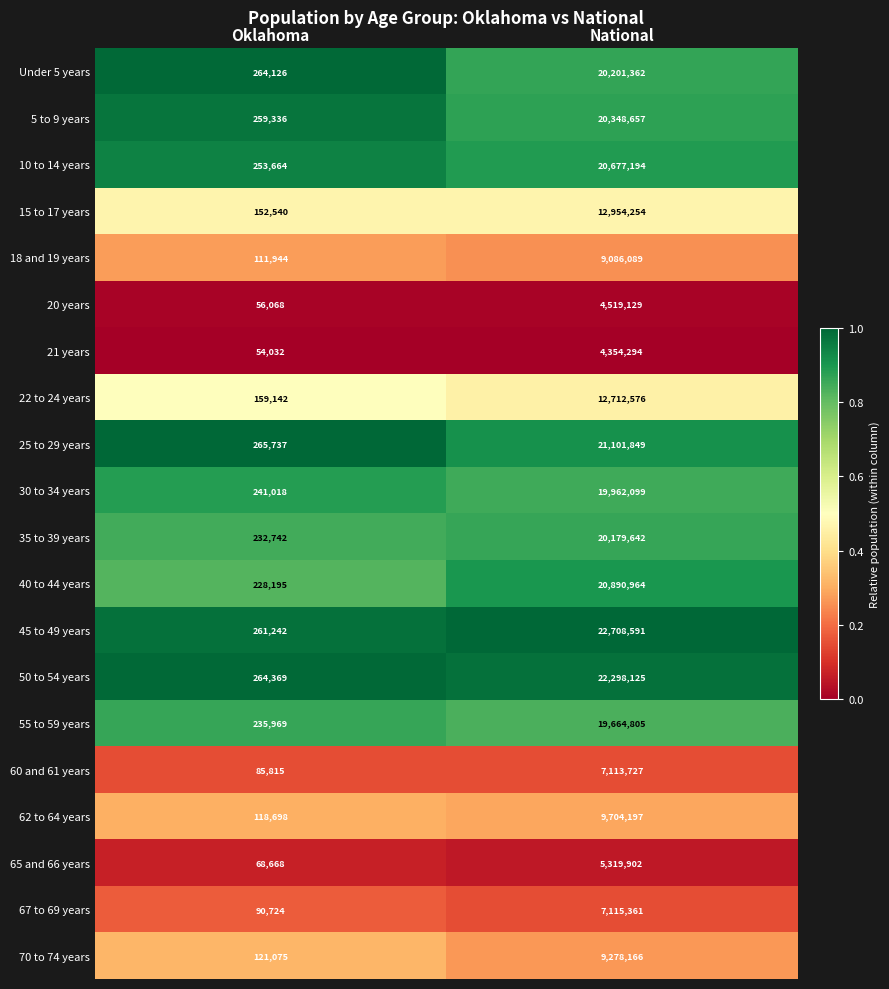

Which series has the largest total across all categories?

45 to 49 years